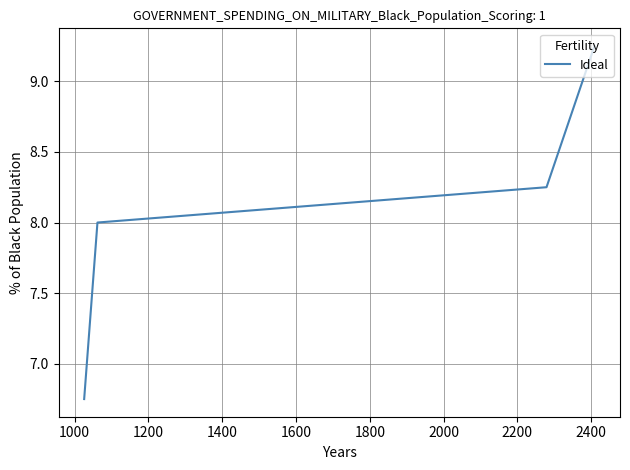

How many values are between 8 and 9?

2